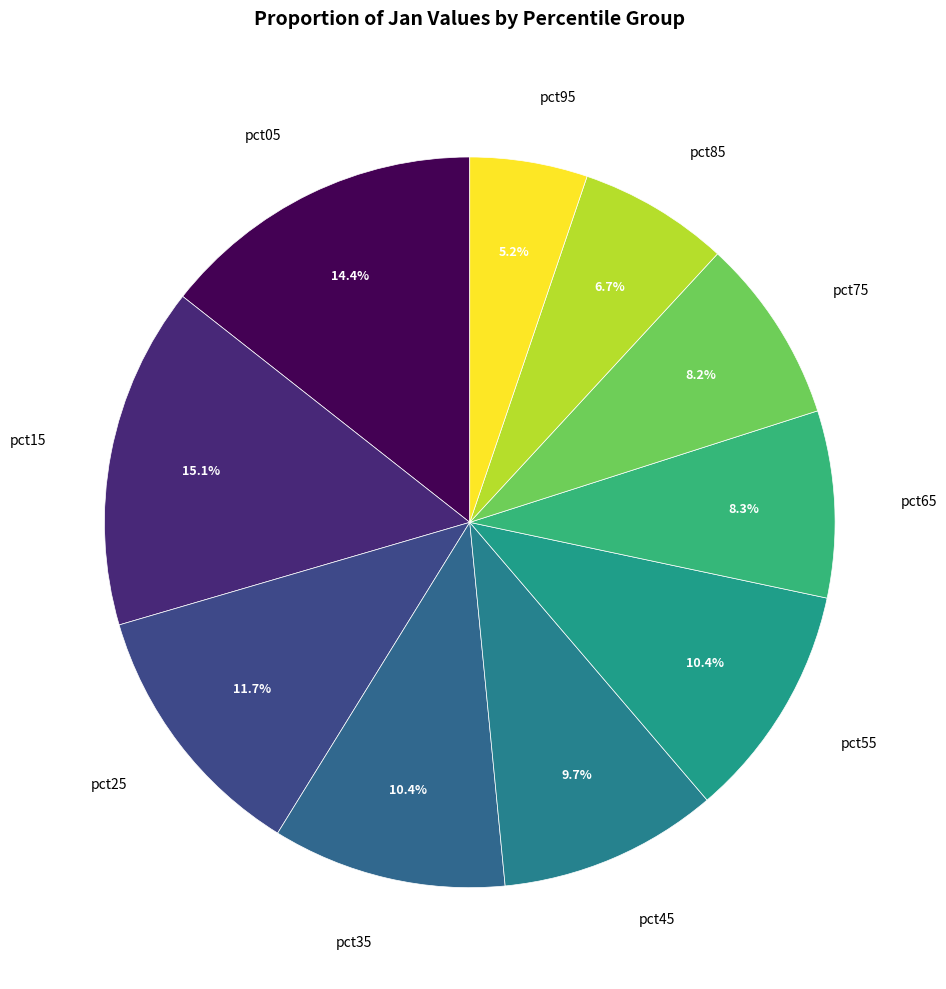

Does pct85 represent more than half of the total?

No